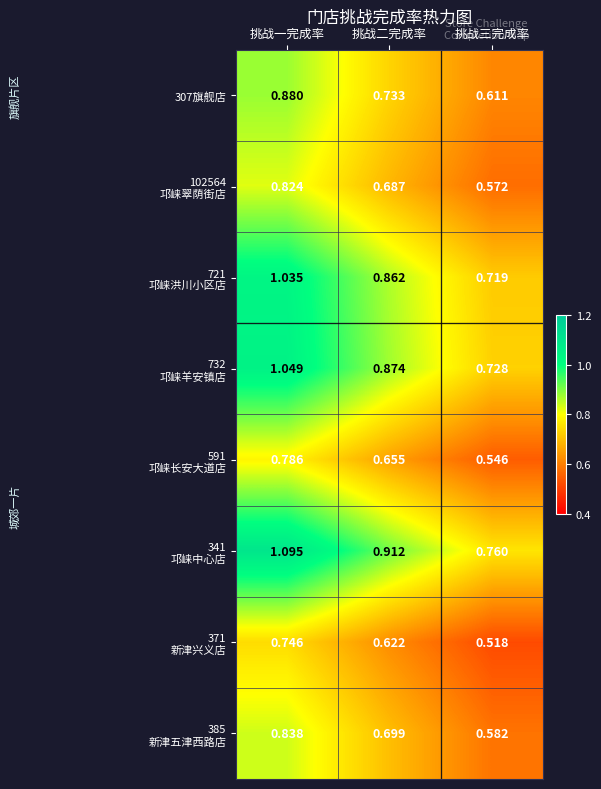

At which label is 307旗舰店 closest to 0?

挑战三完成率